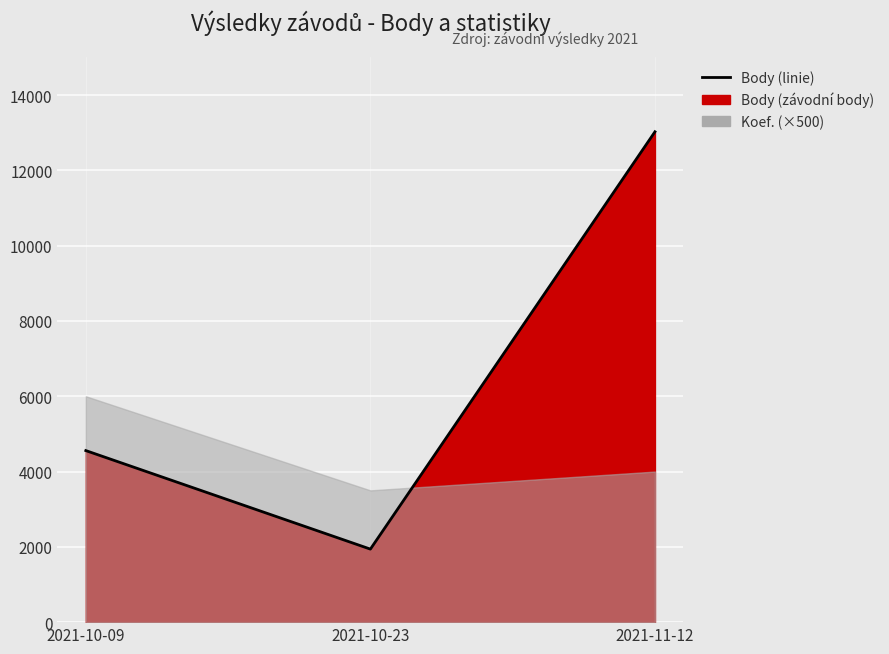

Rank the categories by value from highest to lowest.

2021-11-12, 2021-10-09, 2021-10-23